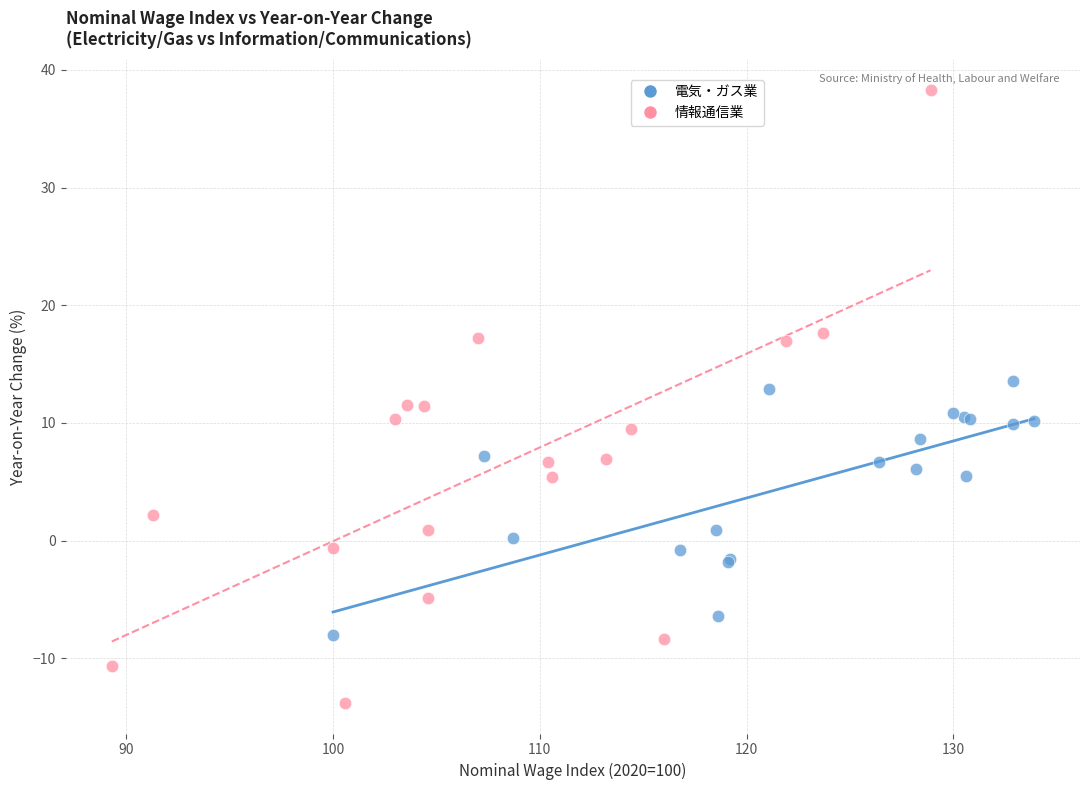

Which series has the widest spread of Y values?

情報通信業